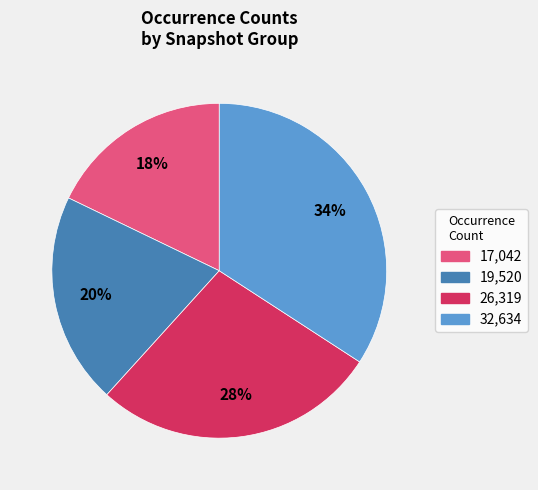

To the nearest percent, what is the difference between the largest and smallest slice percentages?

16%